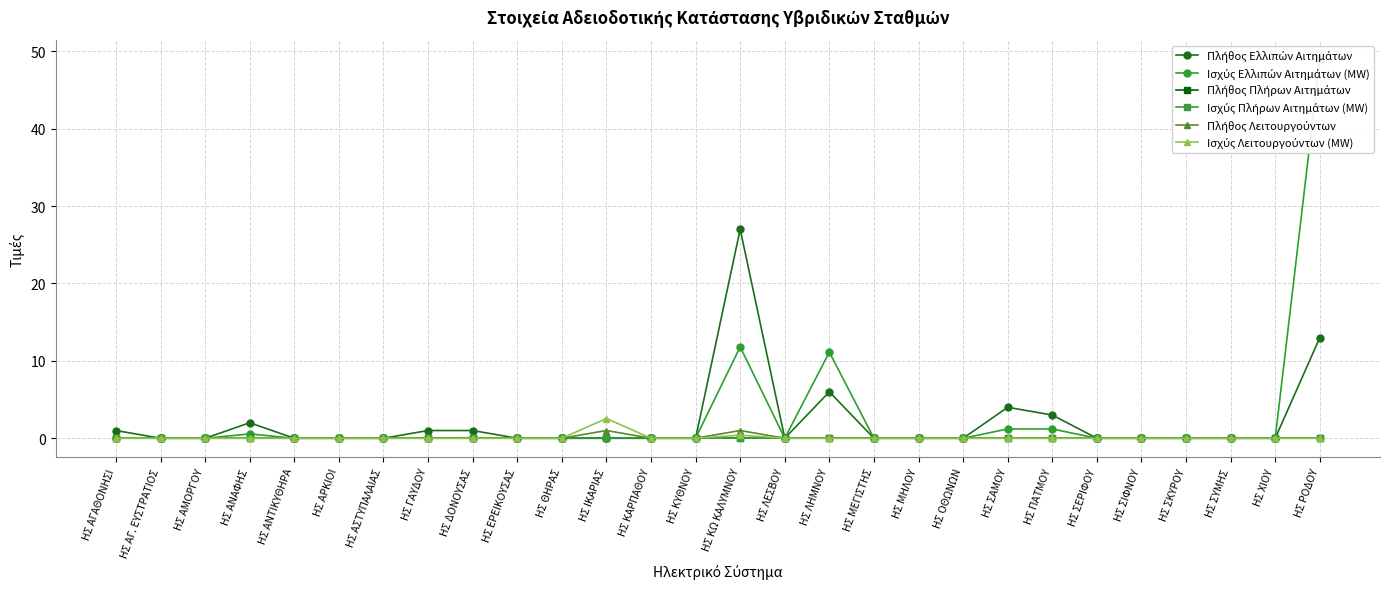

The Πλήθος Ελλιπών Αιτημάτων series shows 3.7 at ΗΣ ΛΗΜΝΟΥ. True or false?

False